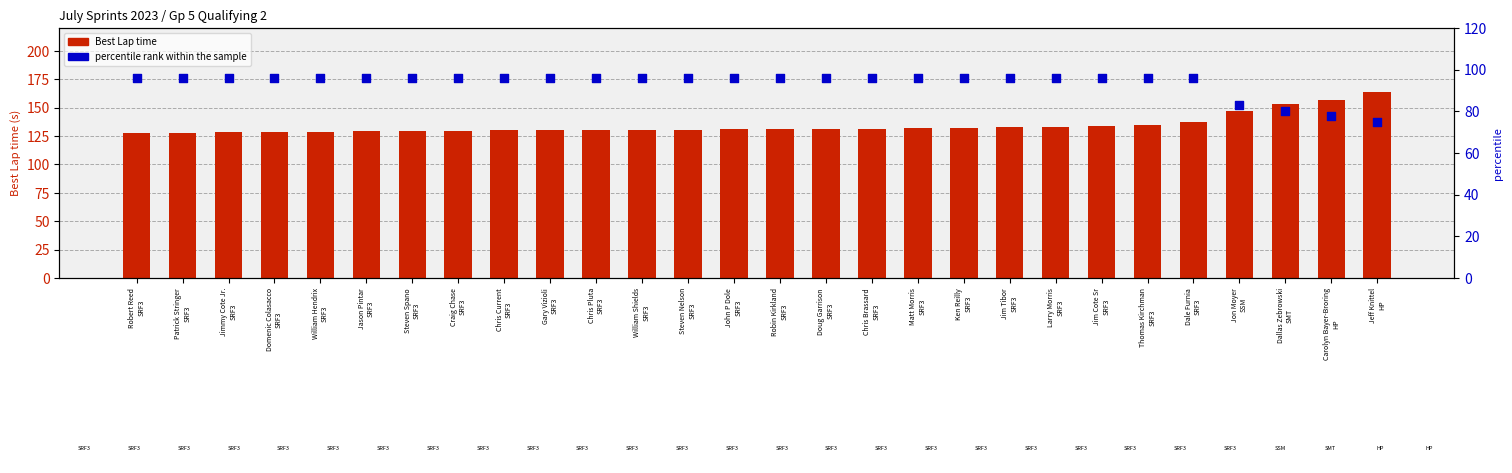

Which series reaches the maximum Y coordinate?

Best Lap time